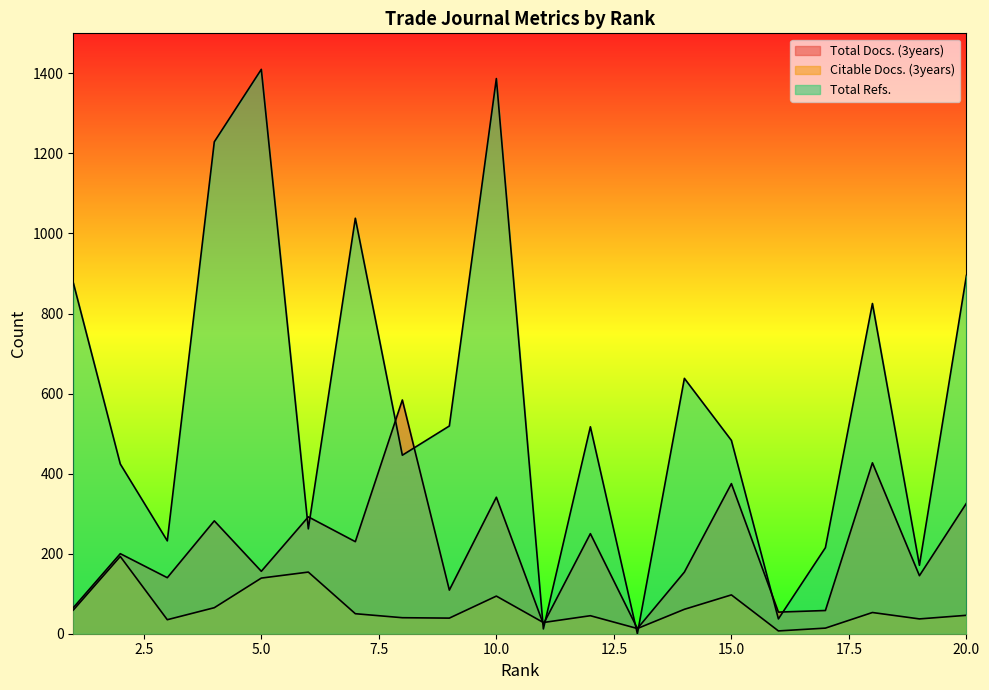

The Total Refs. series shows 2104 at 4. True or false?

False